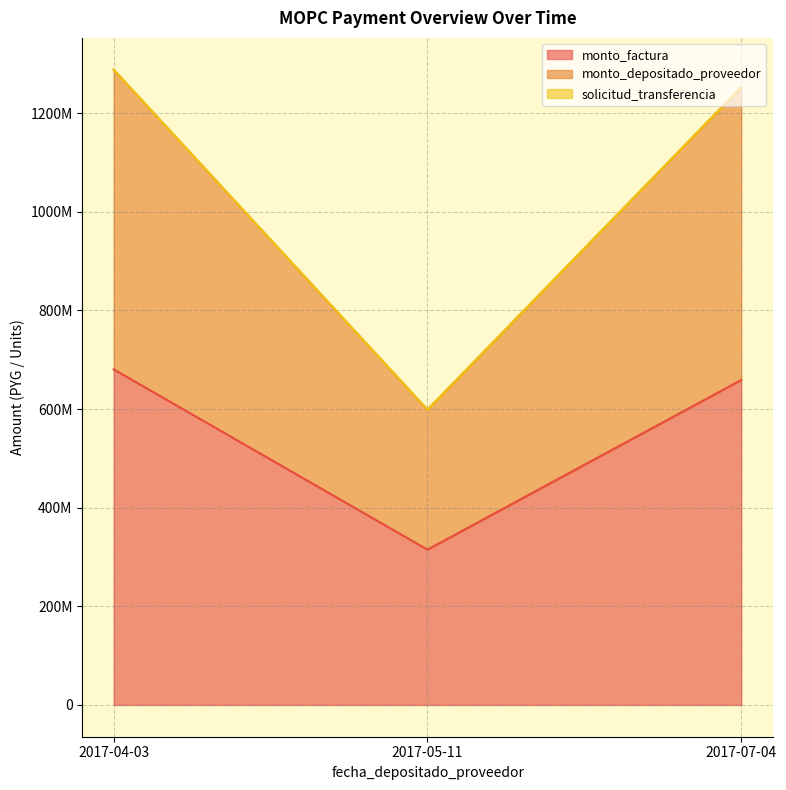

How many values in the monto_factura series exceed 658921017?

1